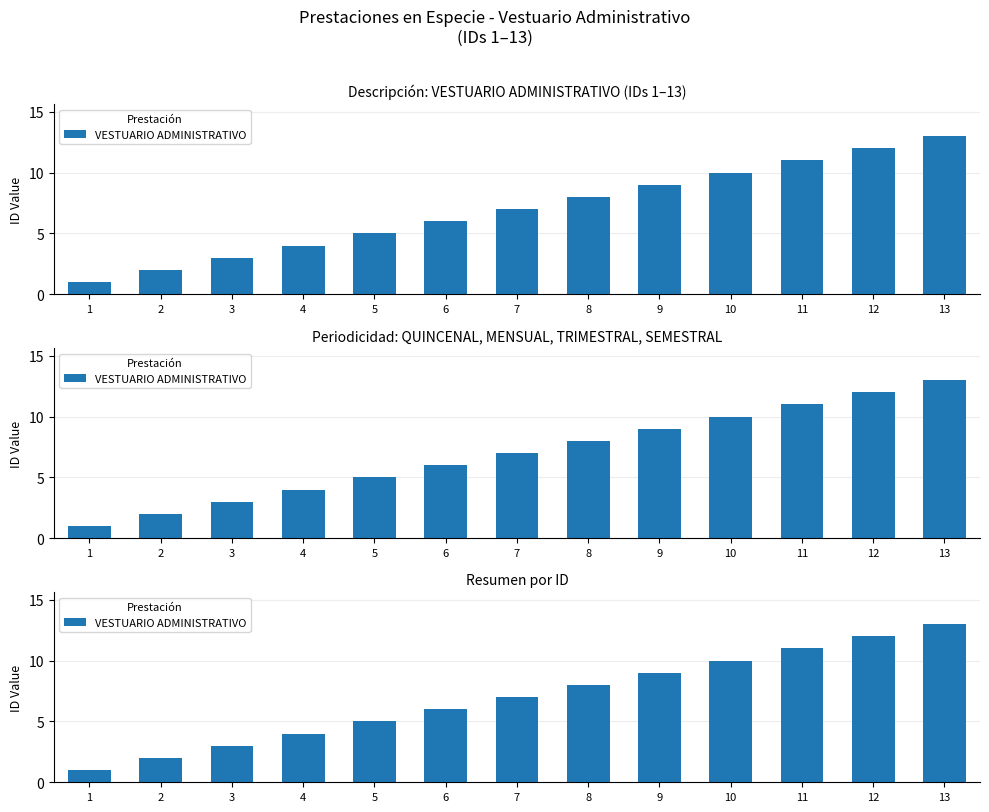

What is the difference between the values at 1 and 6?

5